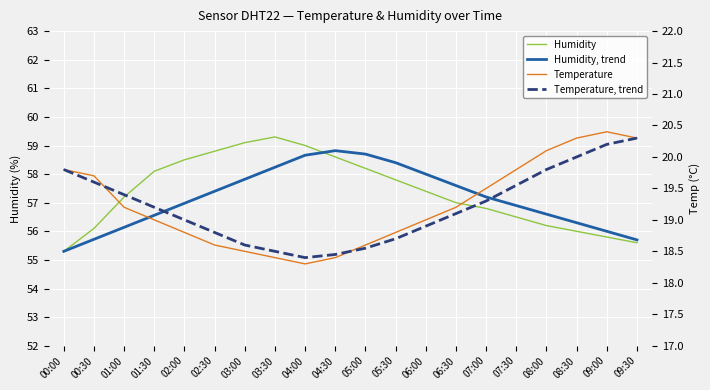

Which series ends up on top after the final intersection of Humidity and Humidity, trend?

Humidity, trend